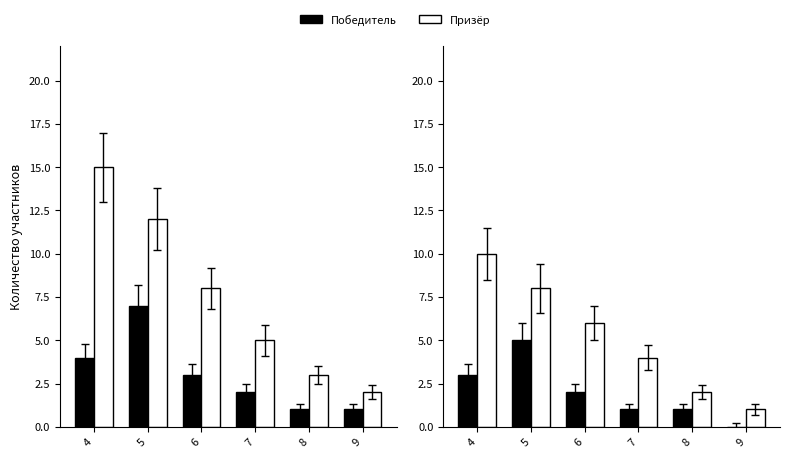

Is the value of Призёр at 9 greater than the value of Победитель at 5?

No